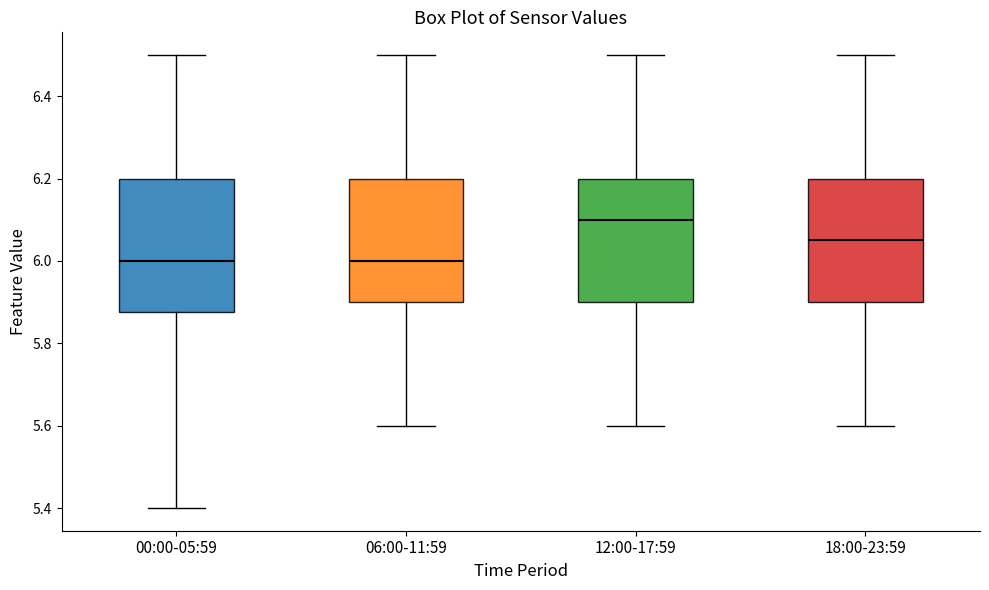

Which box is the tallest, from its lower edge to its upper edge?

00:00-05:59